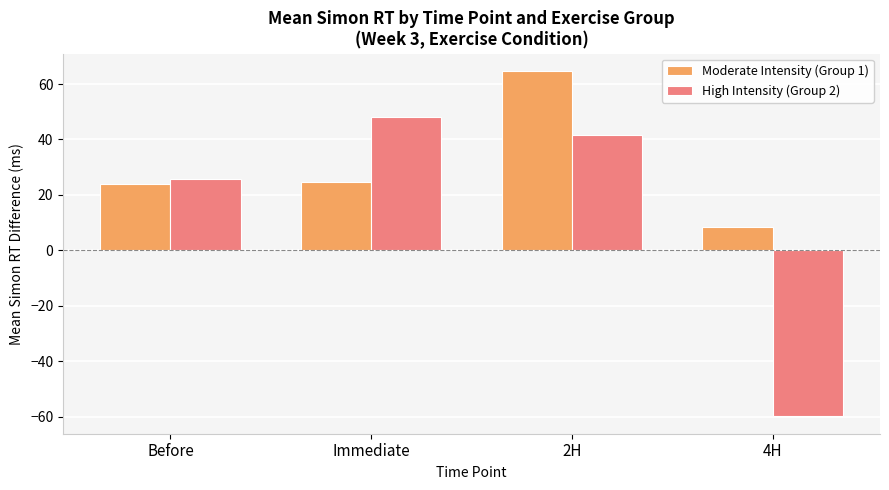

What value does the High Intensity (Group 2) series have at 4H?

-60.0